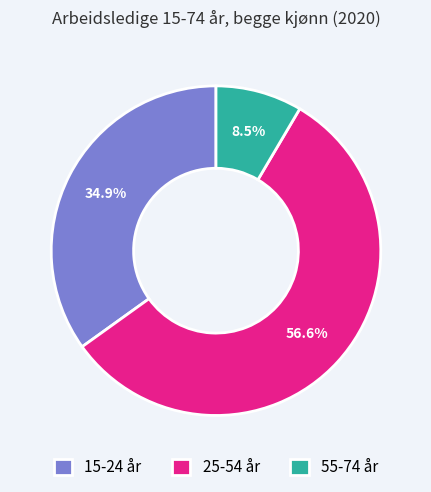

Does any single category account for the majority?

Yes